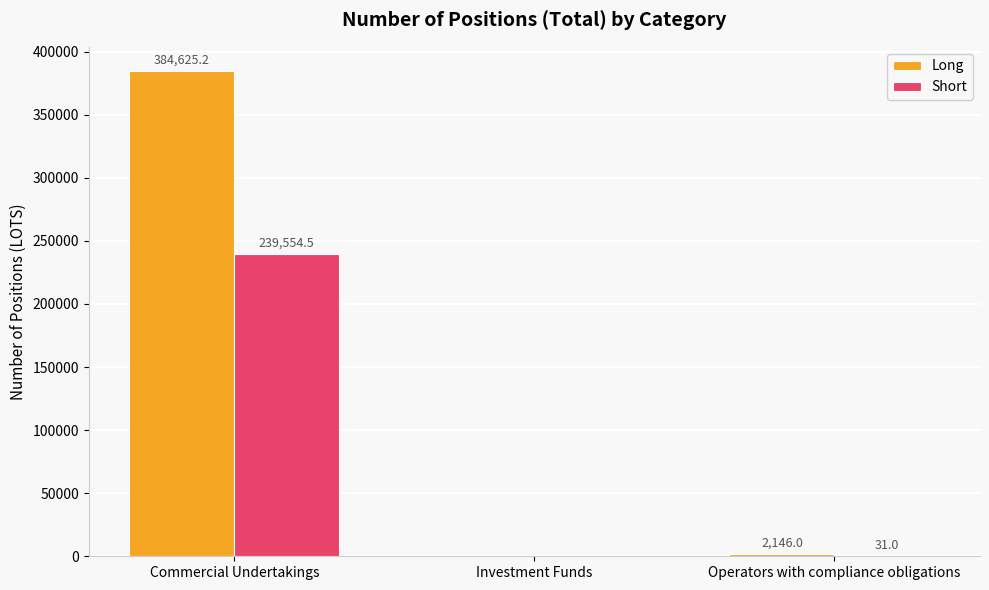

Is it true that Long equals 384625.2 at Commercial Undertakings?

True